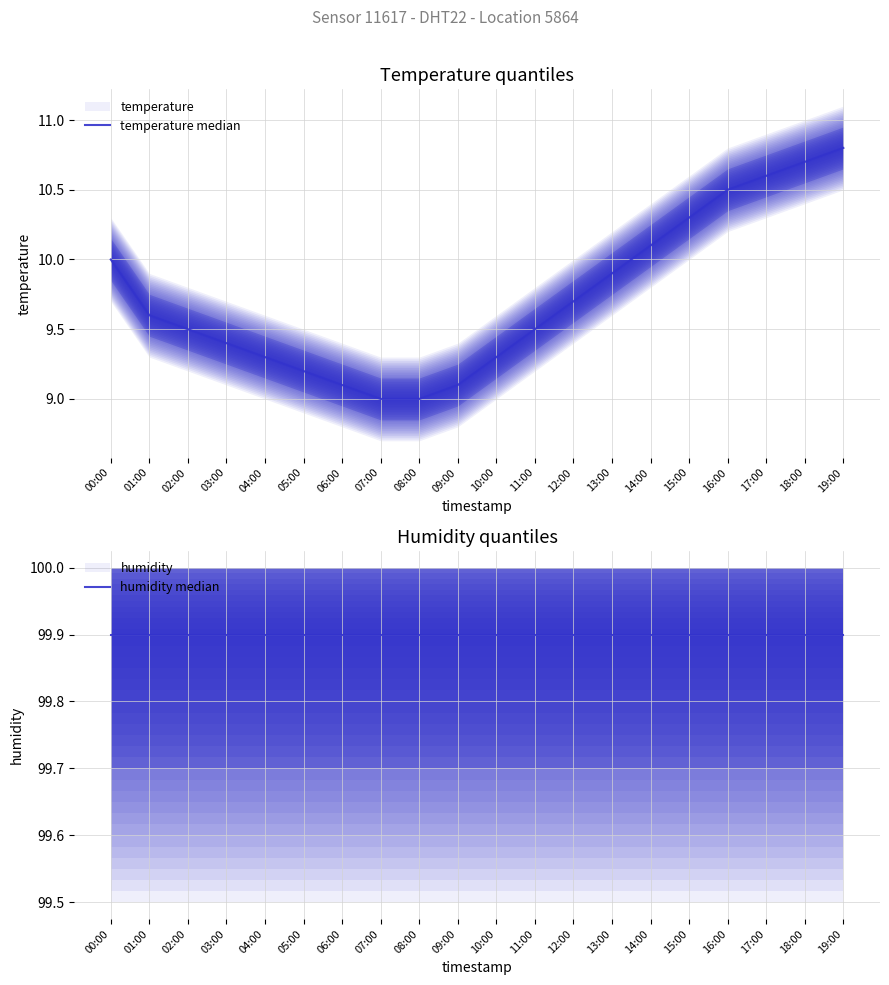

What is the difference between the second highest and second lowest values in the temperature median series?

1.7